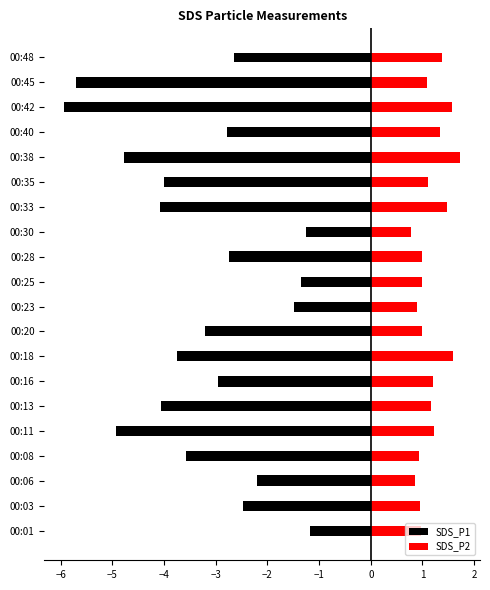

Is it true that SDS_P2 equals 0.5 at 00:13?

False